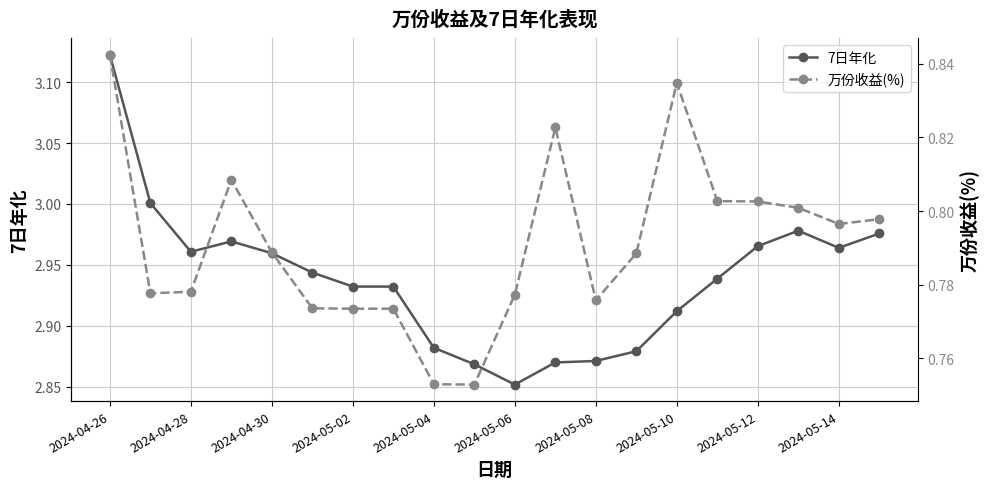

What are all the series names shown in the legend?

7日年化, 万份收益(%)